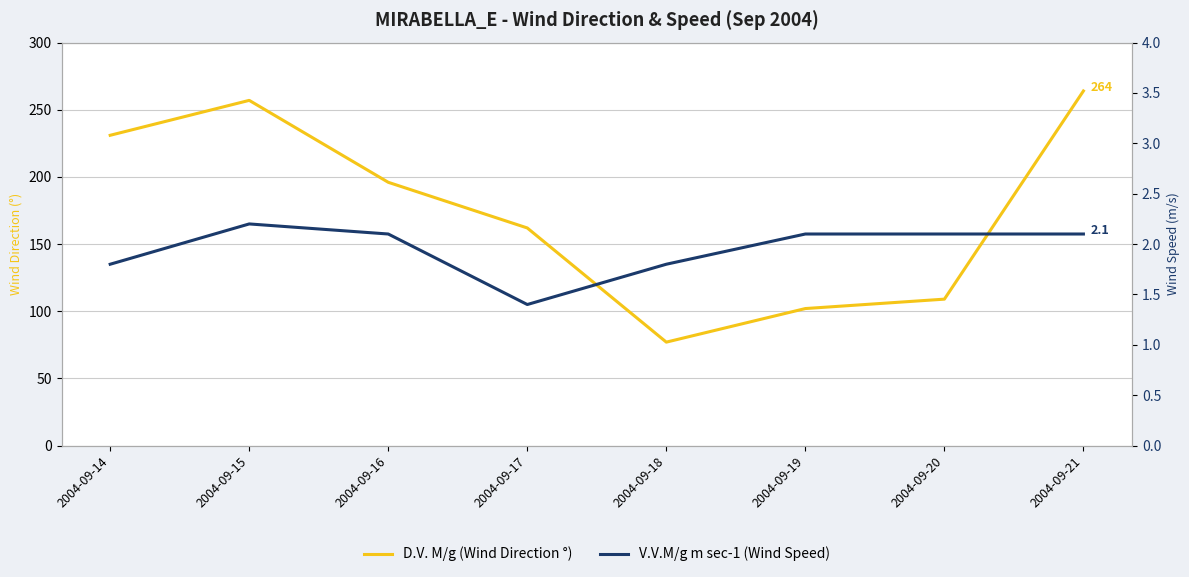

List the series in order of their overall mean, lowest first.

V.V.M/g m sec-1 (Wind Speed), D.V. M/g (Wind Direction °)